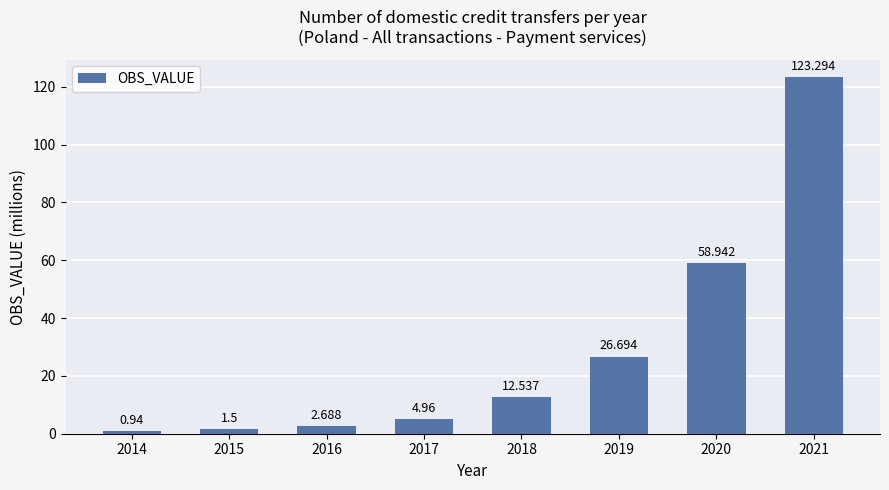

At which category does the chart reach its peak across all series?

2021